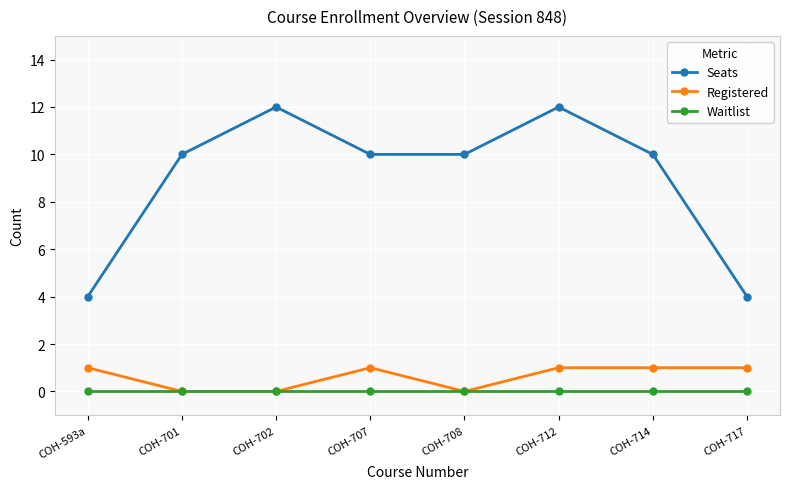

True or false: Seats has more than 0 interior local peaks.

True